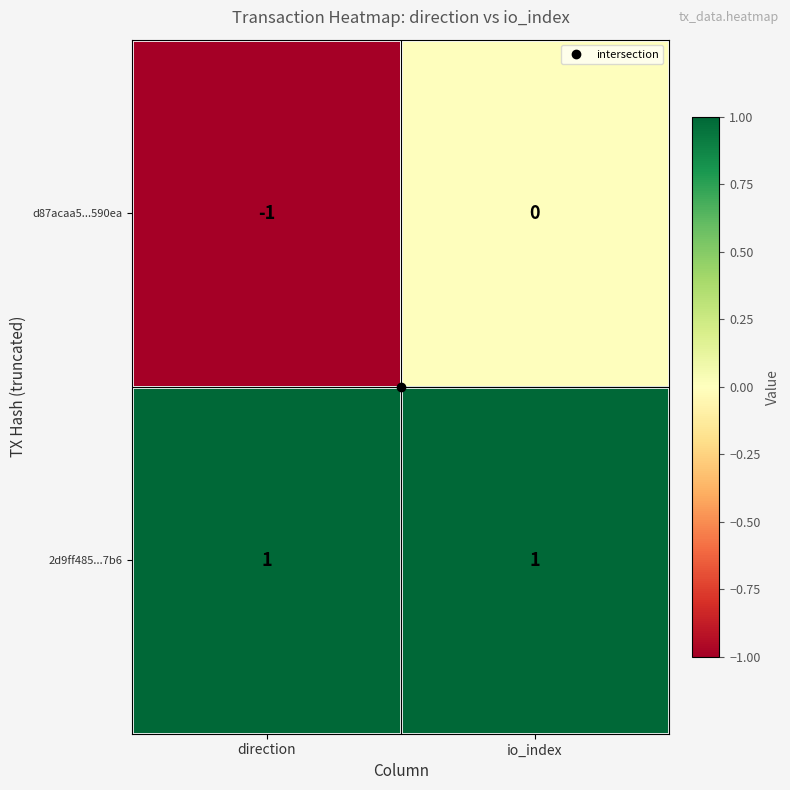

Where is d87acaa5...590ea nearest to the value 0?

io_index